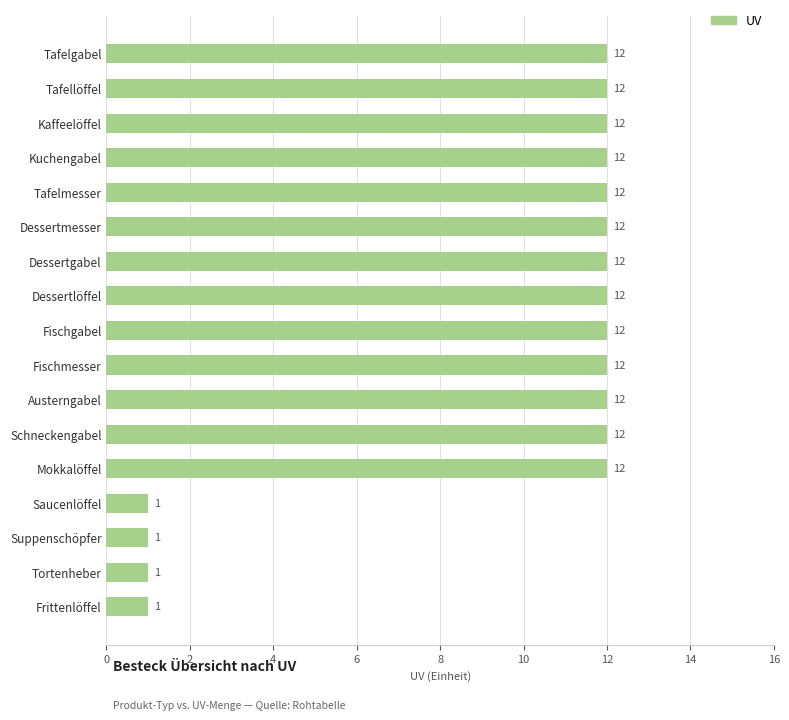

How many bars are there in total?

17